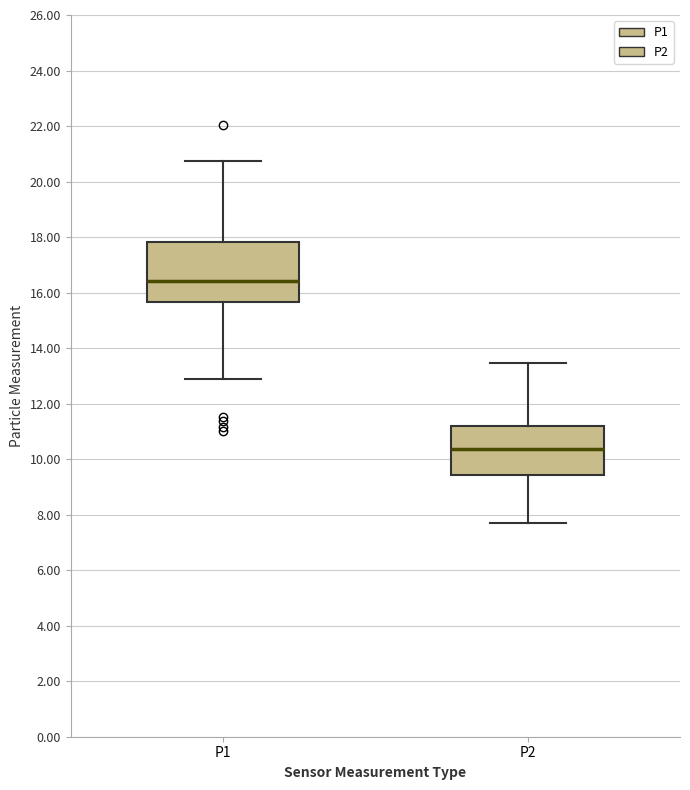

Reading left to right, transcribe this box plot: for each box, give where its median line is, the range the box spans, and where its two whiskers end, as read against the y-axis. The values are not printed on the chart, so give them approximately, as read against the axis.

P1: median 16.4, box 15.6 to 17.8, whiskers 12.8 to 20.8
P2: median 10.4, box 9.4 to 11.2, whiskers 7.8 to 13.4